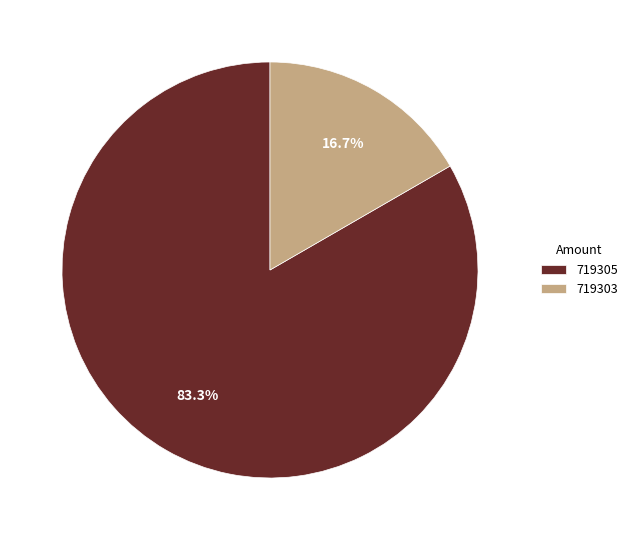

Is it true that 719303 is 3% of the pie?

False